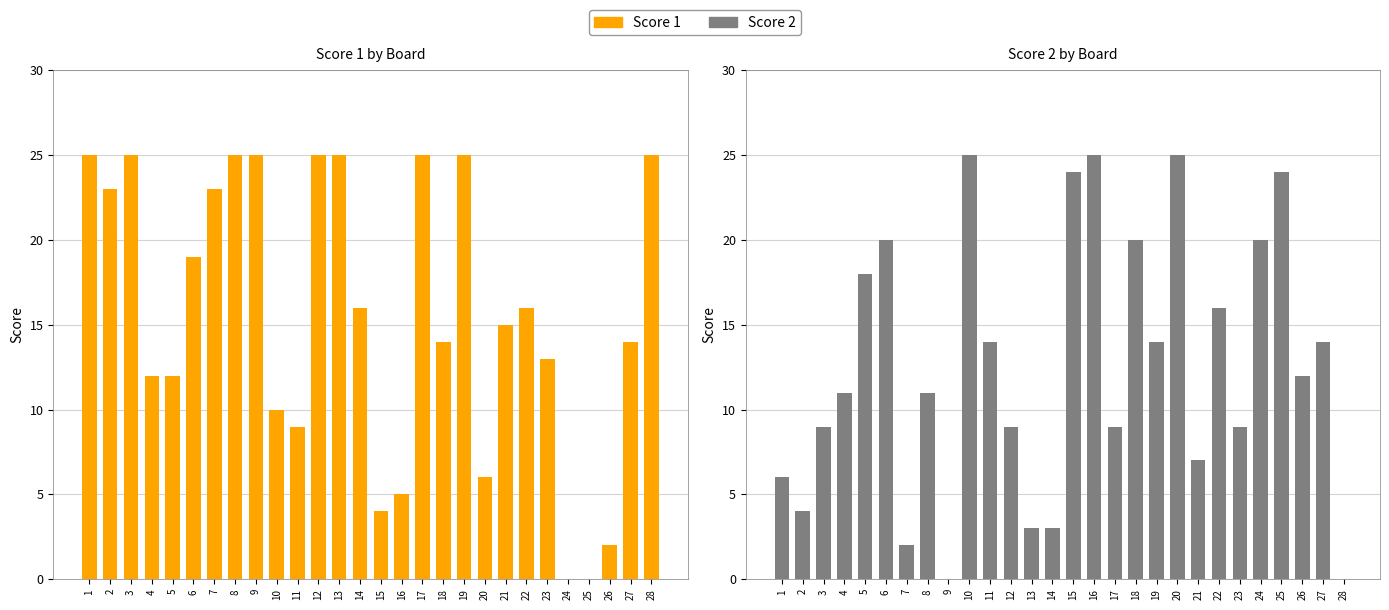

At which category is the sum across all series the highest?

6